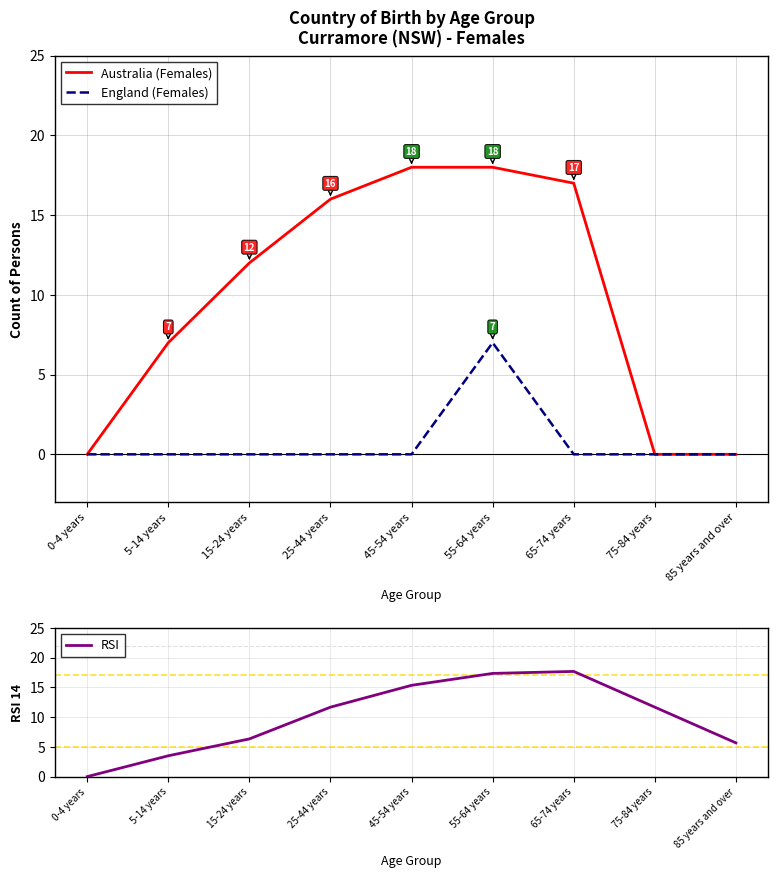

What position from the right is 45-54 years?

5